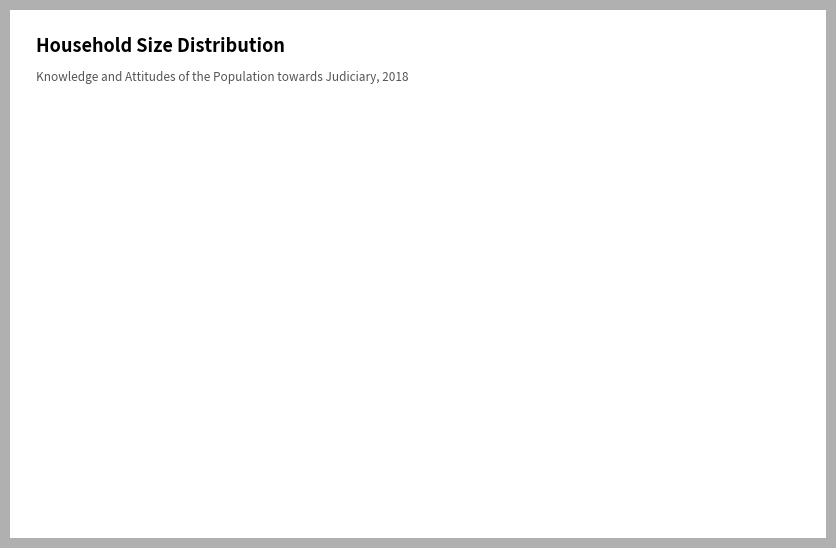

Which slice is the largest?

Four